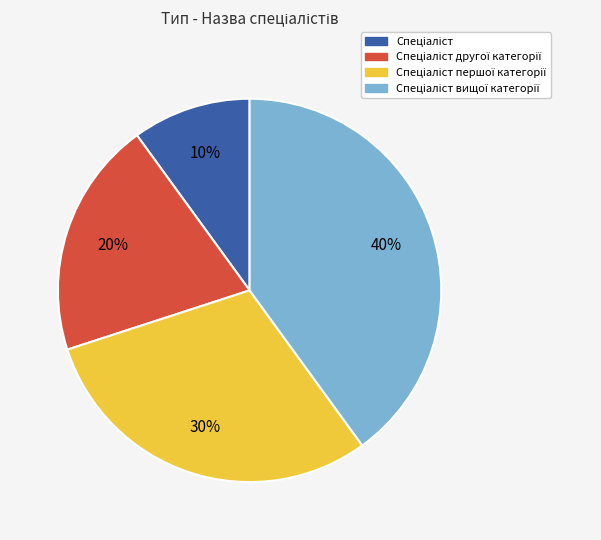

To the nearest percent, what is the average slice percentage?

25%